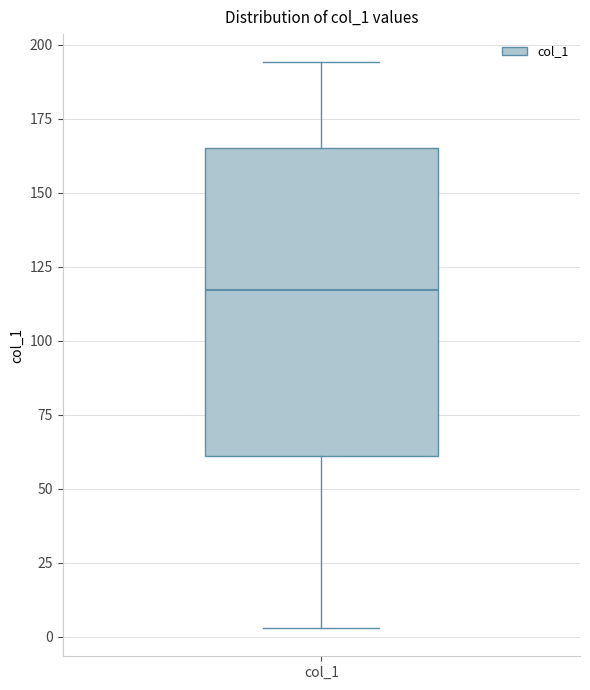

Where is the upper edge of the box for col_1 on the y-axis? The values are not printed on the chart, so give them approximately, as read against the axis.

165